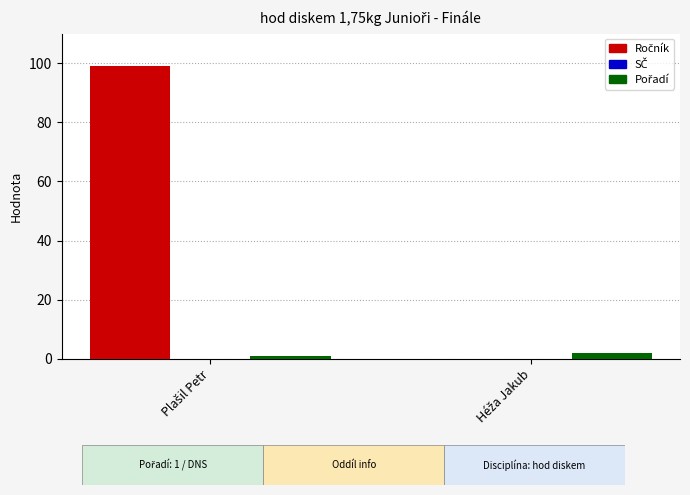

What is the maximum value shown in the chart?

99